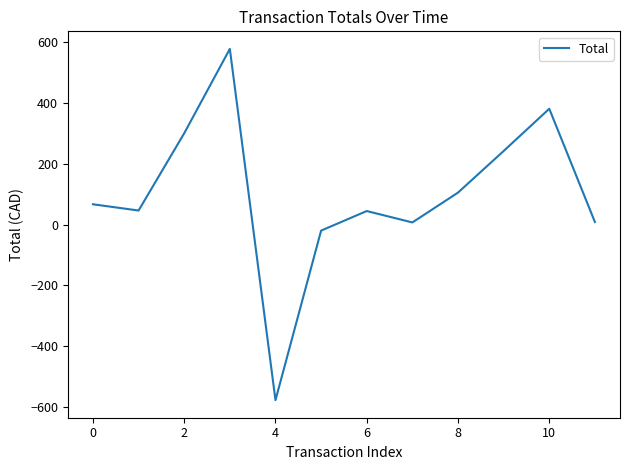

Count the number of data series in this chart.

1